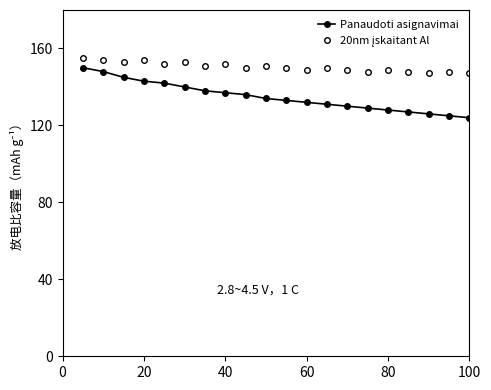

Which series has the widest spread of values?

Panaudoti asignavimai